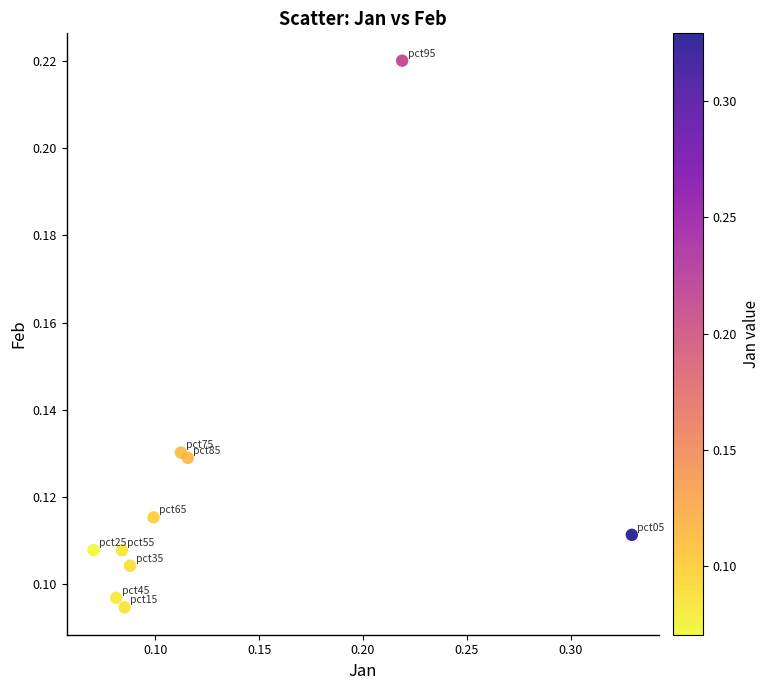

What is the range of X values (max minus min)?

0.3